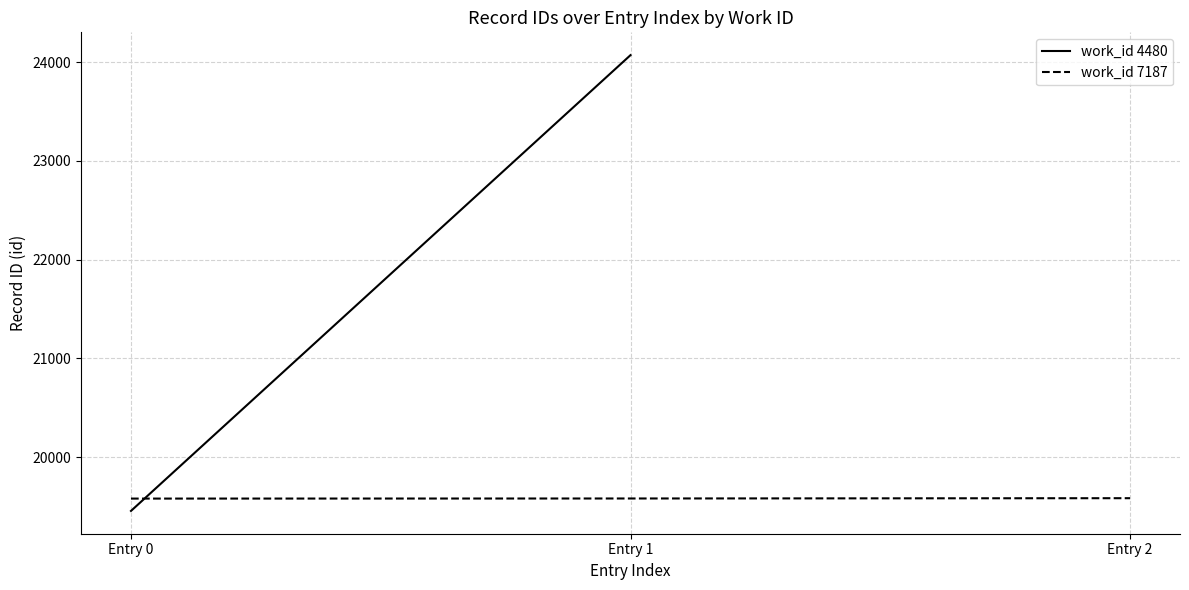

What is the sum of all work_id 7187 values?

58745